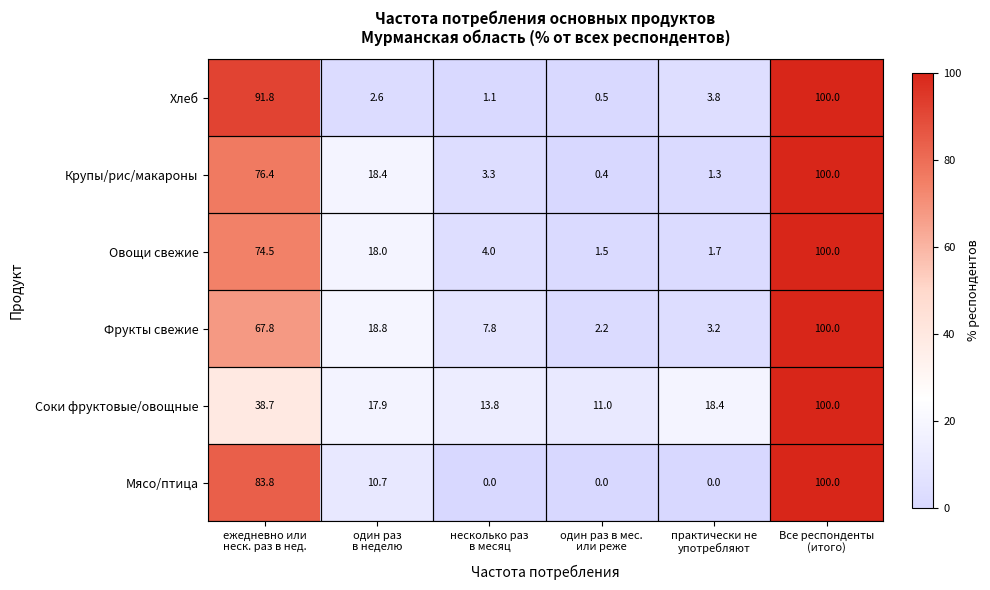

What is the difference between the second highest and second lowest values in the Овощи свежие series?

72.8